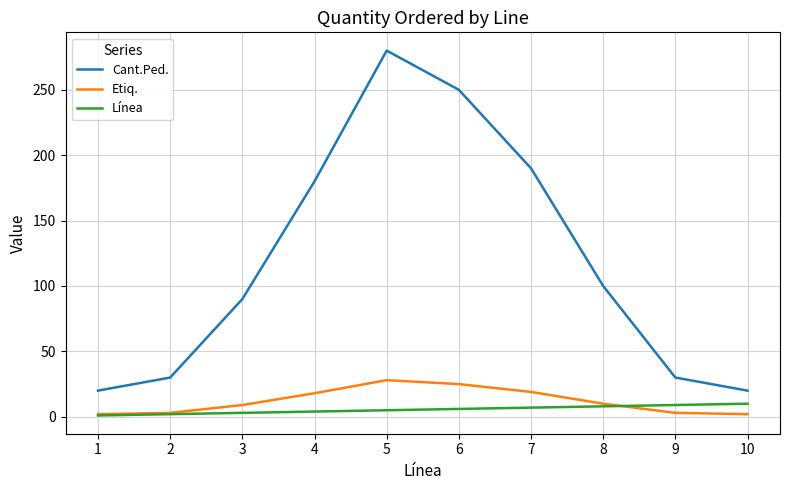

How many Línea values are between 3 and 8?

6